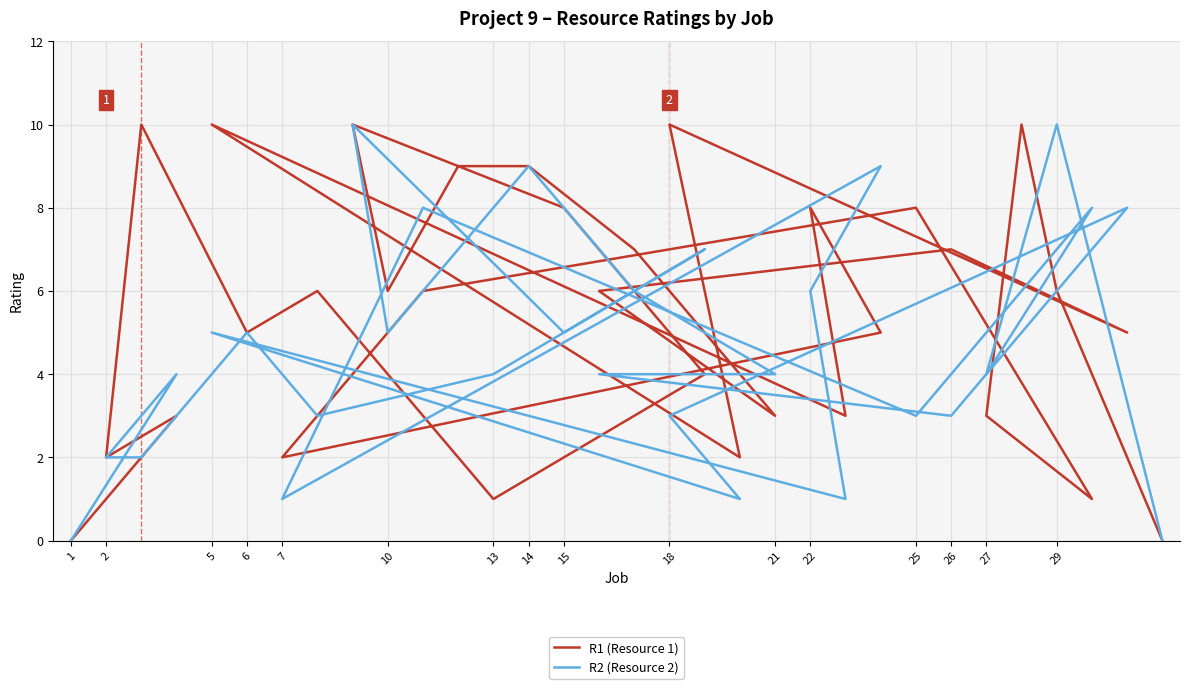

Reading left to right, list all the values displayed in this chart.

R1 (Resource 1): 0	3	2	10	5	6	1	4	8	10	6	9	9	7	3	6	7	5	10	2	10	3	8	5	2	6	8	1	3	10	6	0
R2 (Resource 2): 0	4	2	2	5	3	4	7	5	10	5	7	9	6	4	4	3	8	3	1	5	1	6	9	1	8	3	8	4	7	10	0